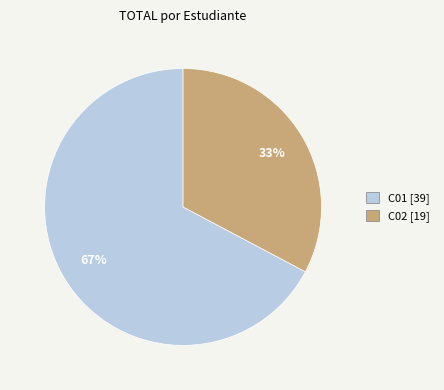

How many slices are in this pie chart?

2